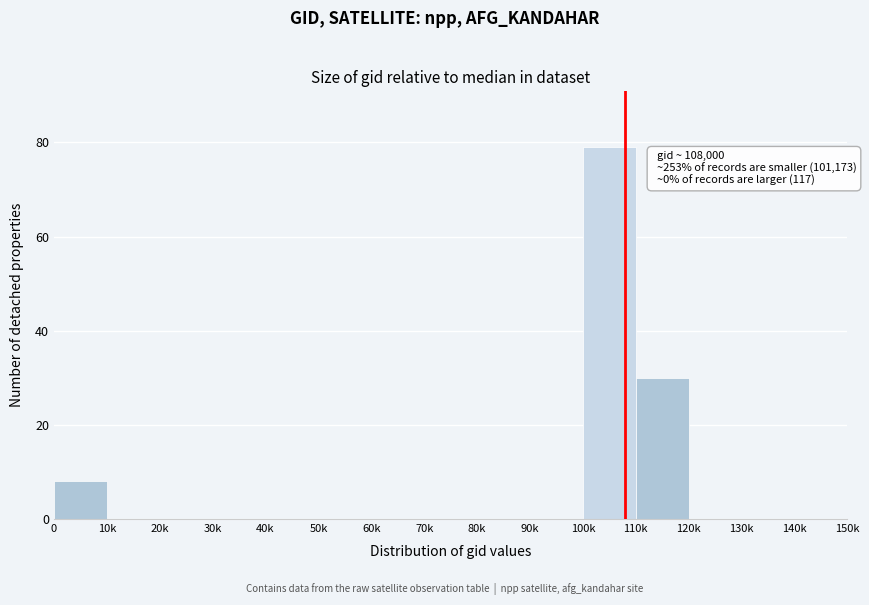

Reading left to right, transcribe all the data shown in this chart.

0=8	10k=0	20k=0	30k=0	40k=0	50k=0	60k=0	70k=0	80k=0	90k=0	100k=79	110k=30	120k=0	130k=0	140k=0